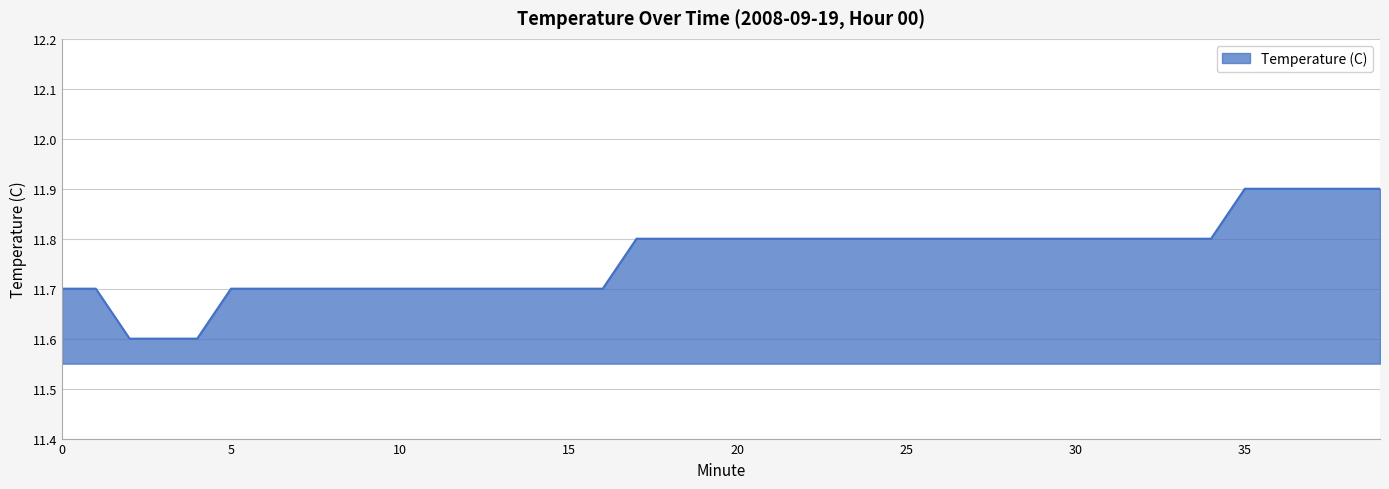

What is the maximum value shown in the chart?

11.9